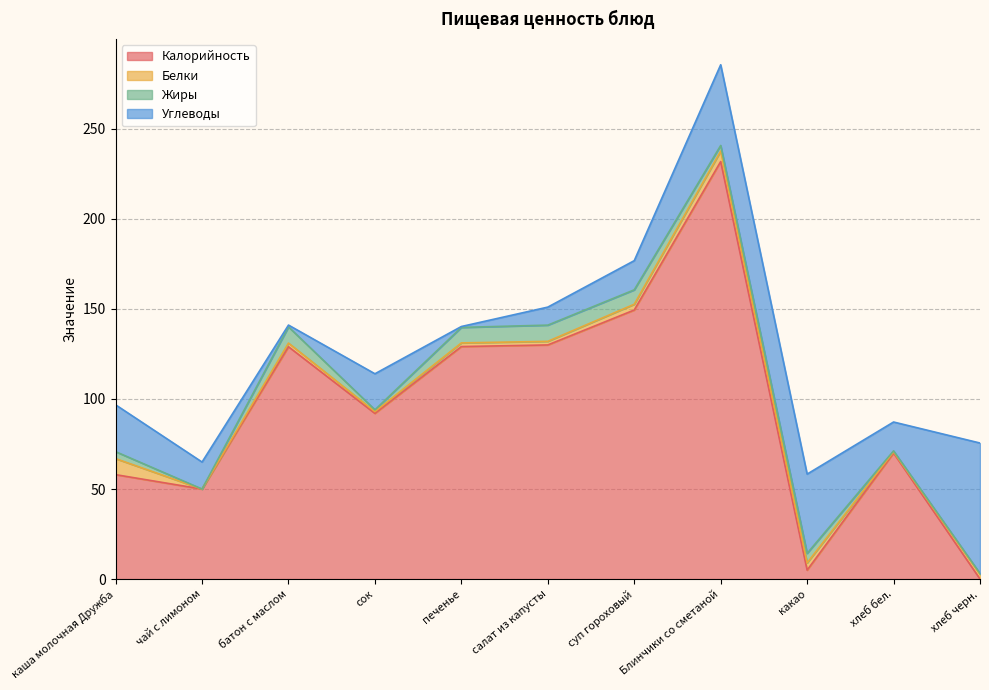

At which label does Углеводы reach its peak?

хлеб черн.